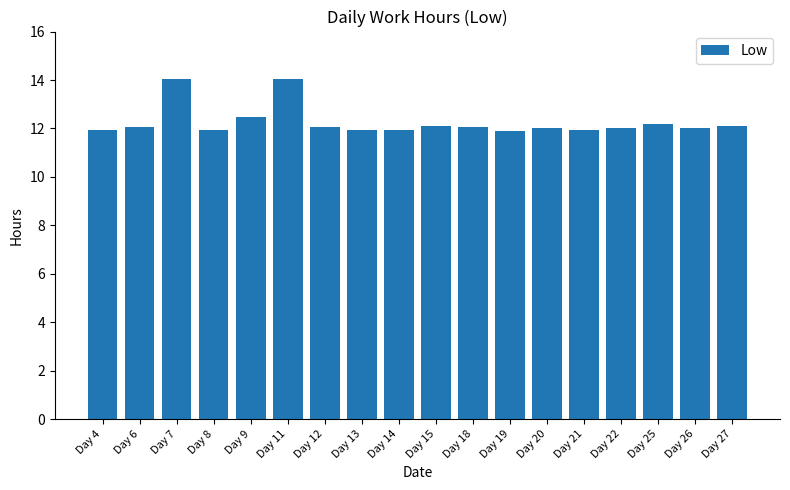

What is the maximum value shown in the chart?

14.0